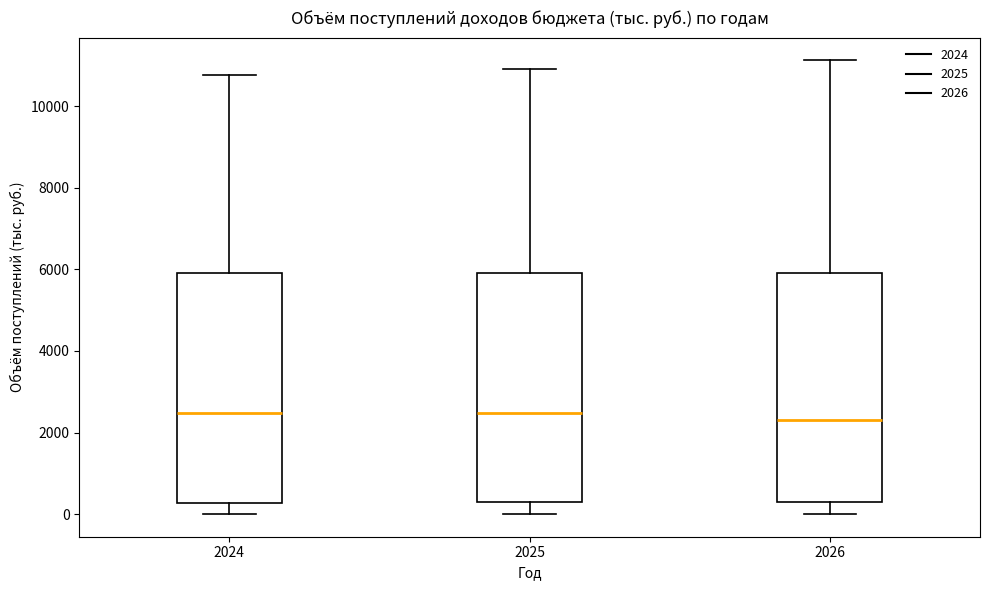

Where is the upper edge of the box at x = 2025 on the y-axis? The values are not printed on the chart, so give them approximately, as read against the axis.

6000